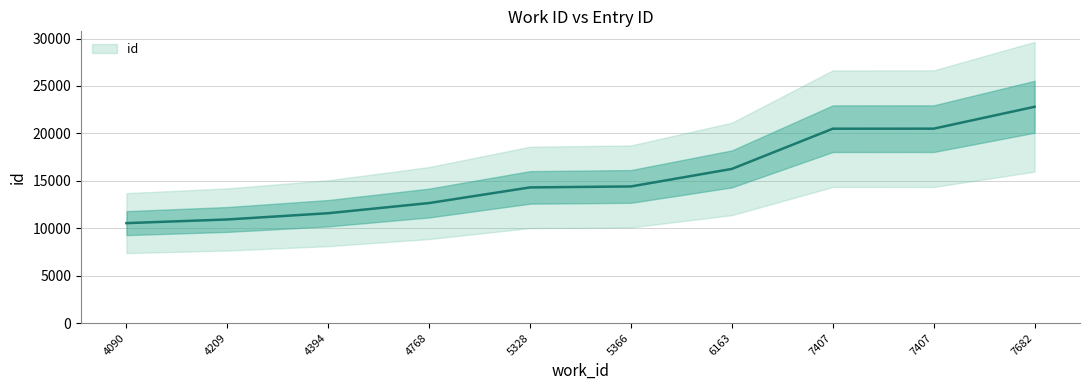

Approximately how many times larger is the value at 4209 compared to 5328?

0.8